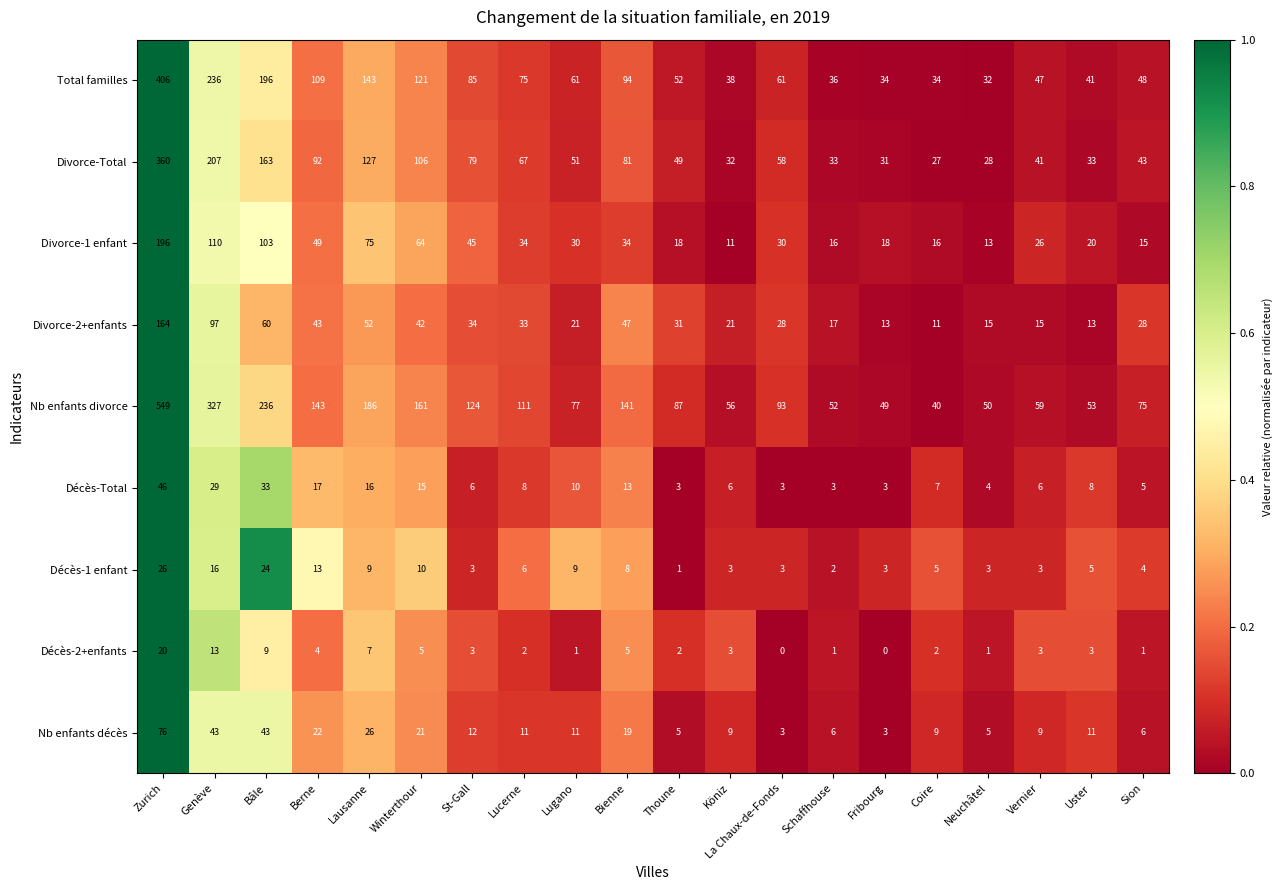

At how many categories does at least one series exceed 0?

20